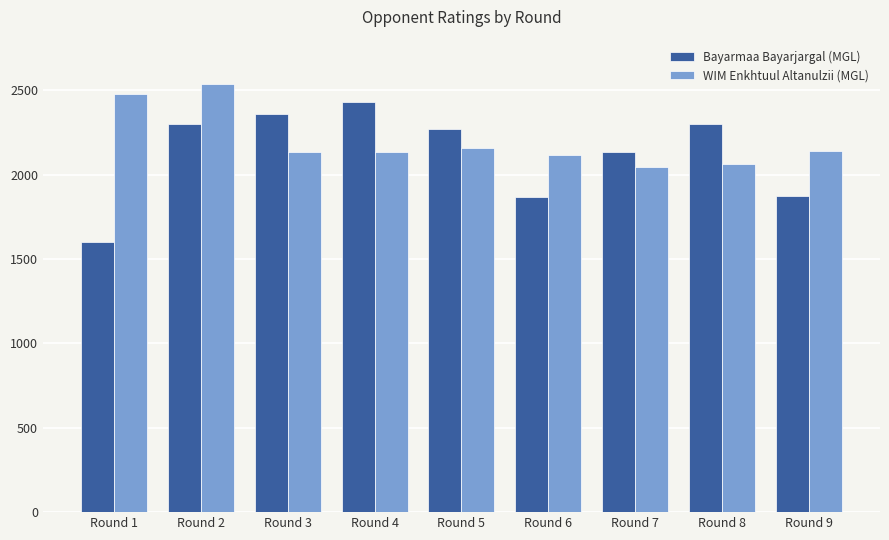

At which label does Bayarmaa Bayarjargal (MGL) reach its minimum?

Round 1